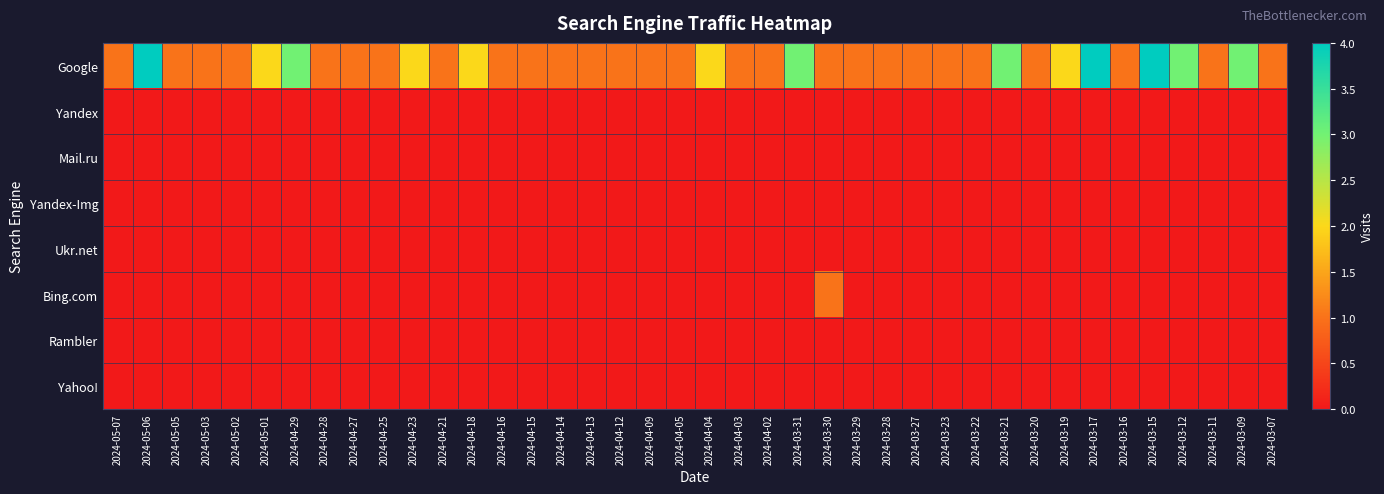

Which series has the widest spread of values?

Google